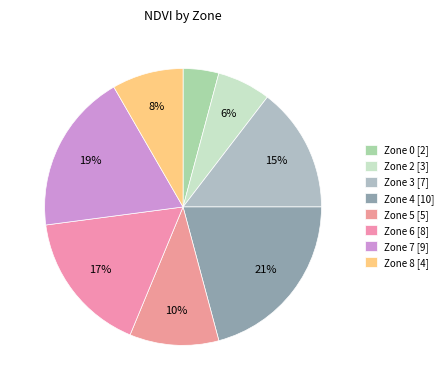

Count the number of slices in the pie.

8